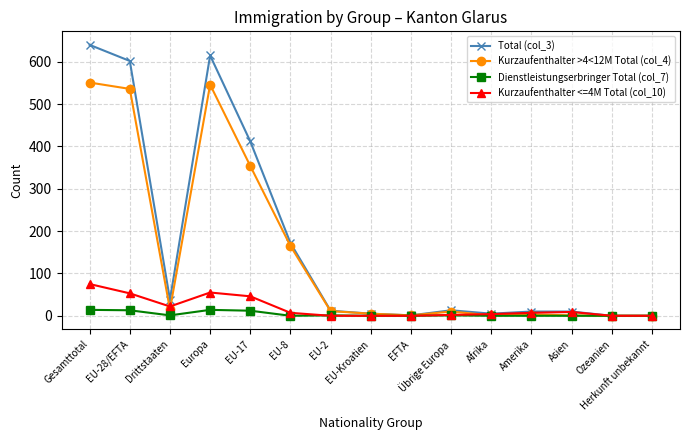

How many lines are shown in the chart?

4